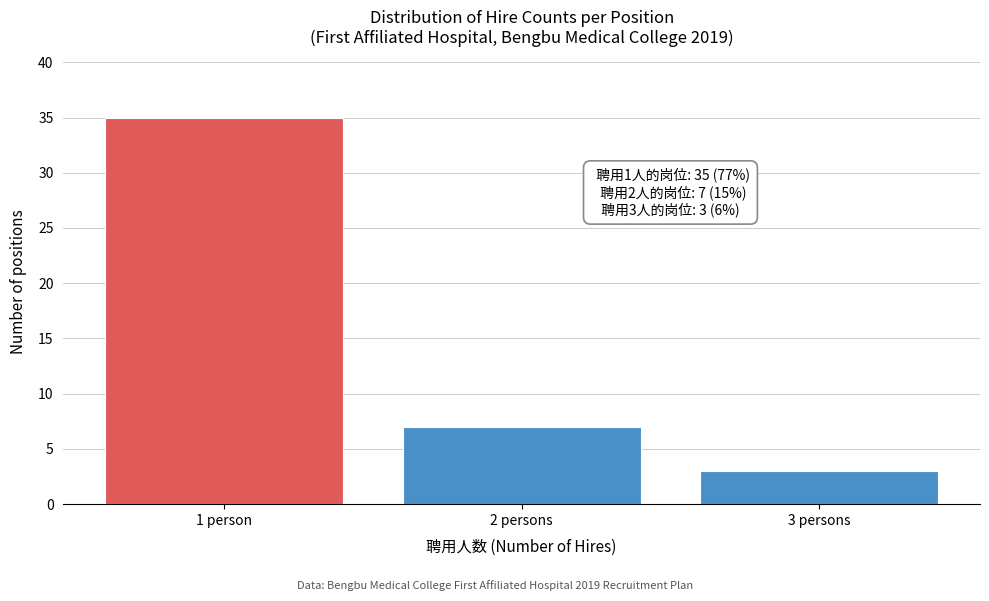

Reading right to left, transcribe all the data shown in this chart.

3 persons=3	2 persons=7	1 person=35